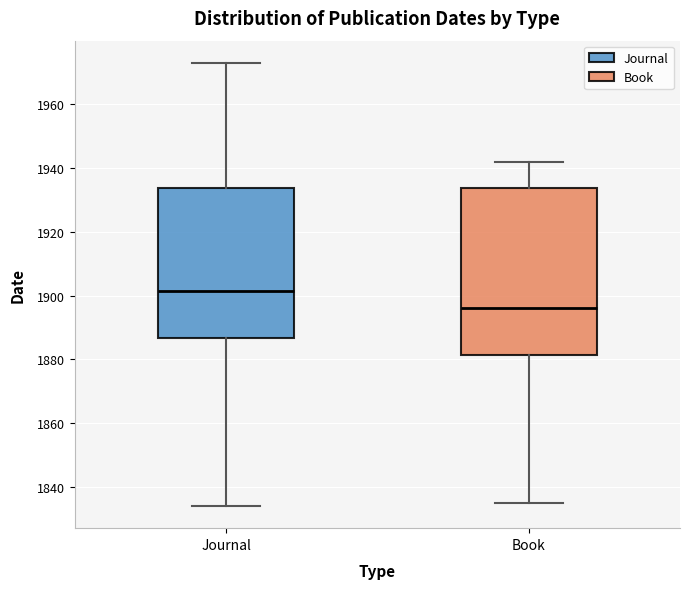

Reading left to right, read every box against the y-axis: the position of its median line, the range the box covers, and the ends of its whiskers. The values are not printed on the chart, so give them approximately, as read against the axis.

Journal: median 1902, box 1886 to 1934, whiskers 1834 to 1974
Book: median 1896, box 1882 to 1934, whiskers 1836 to 1942